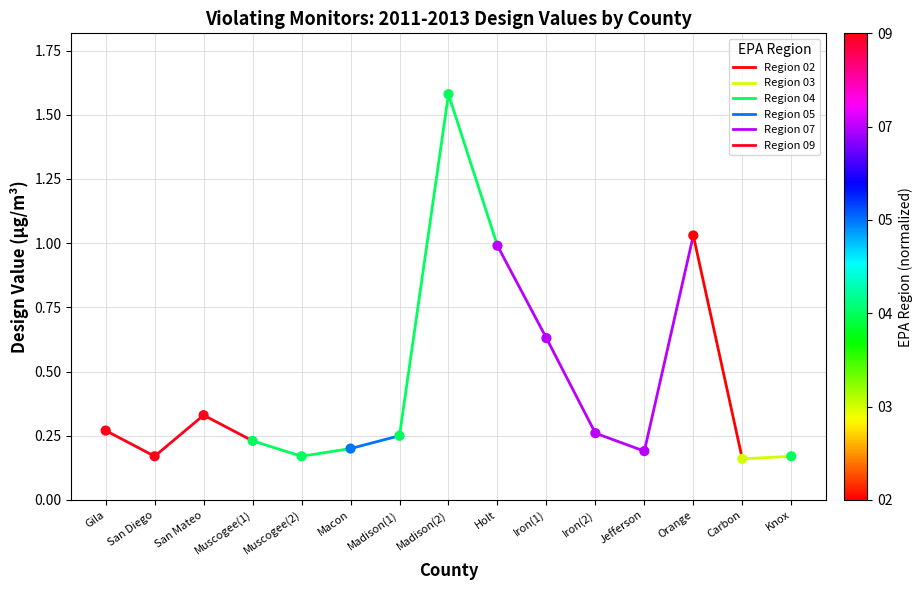

What is the range of Y values (max minus min)?

1.4